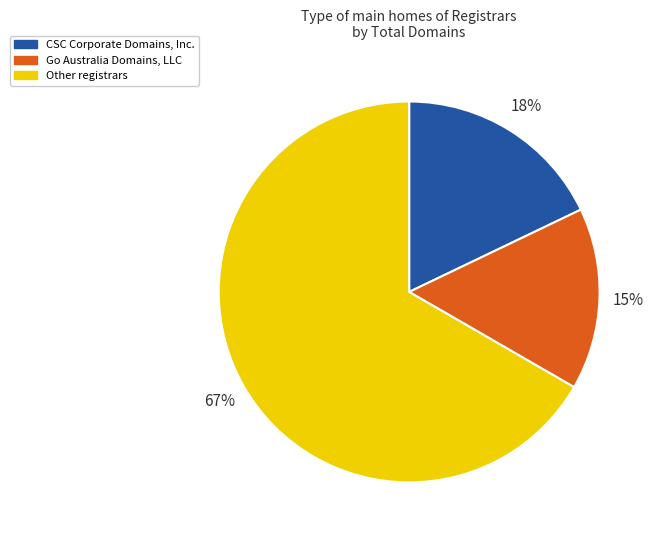

Is there a majority slice in this chart?

Yes